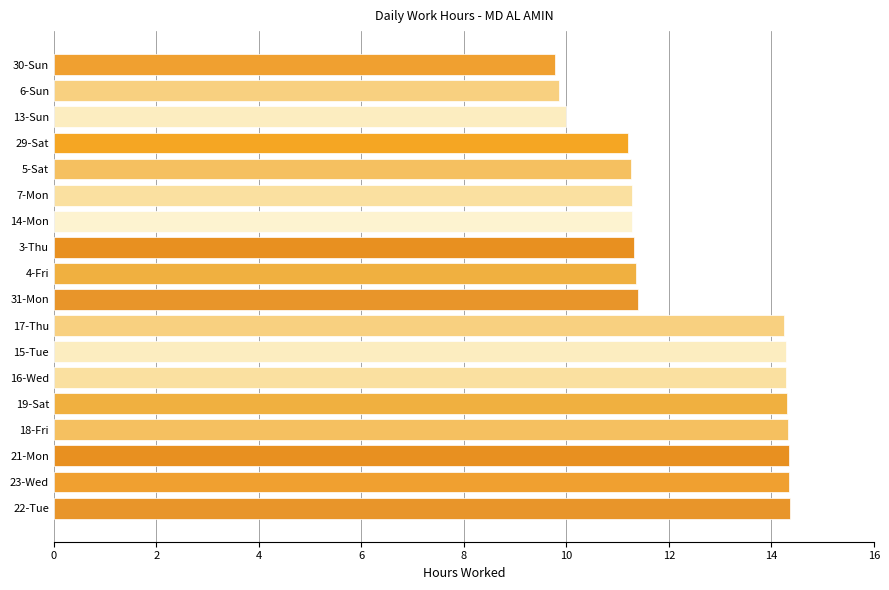

Is it true that the value at 16-Wed is 14.3?

True